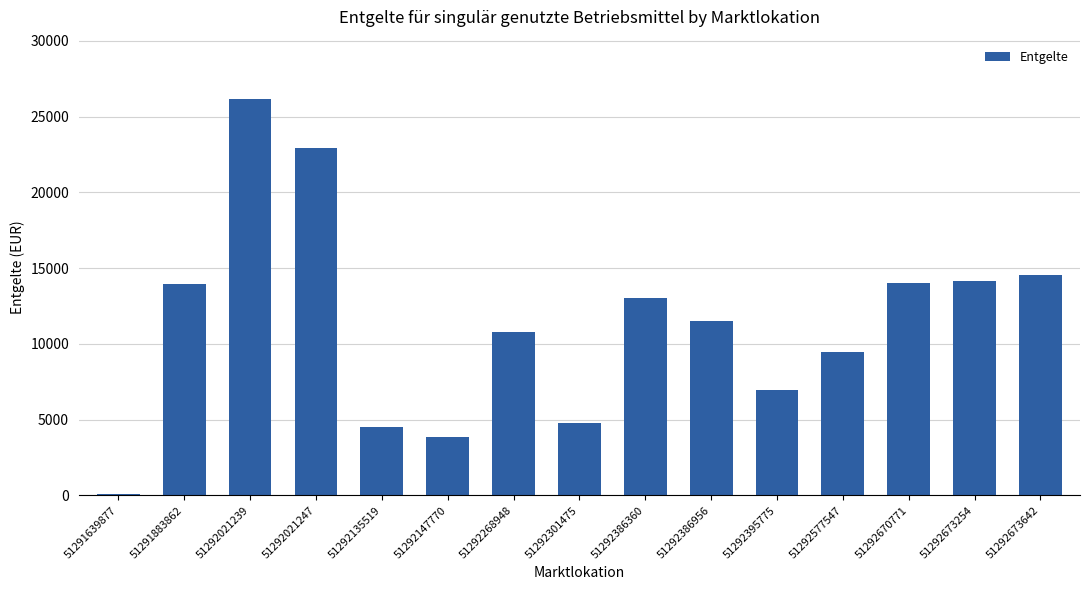

What is the greatest value displayed?

26156.8